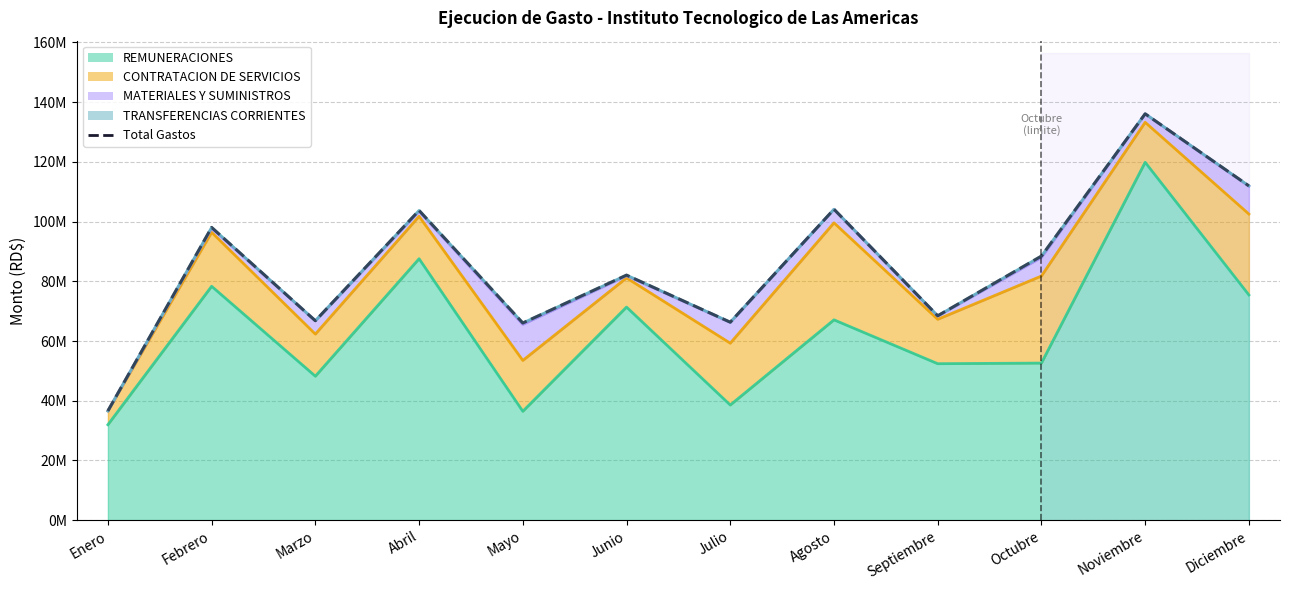

Reading left to right, extract all data points from this chart.

36584165.8	98058032.4	66791986.8	103737332.8	66041150.6	82075545.7	66306931.8	104132873.7	68456075.7	88451595.3	136099236.4	111969069.0